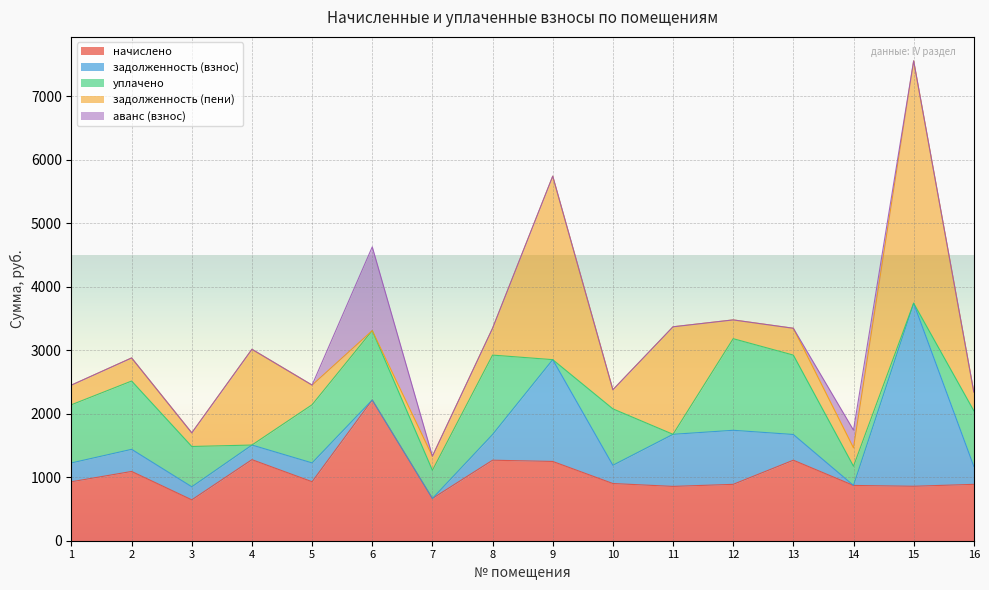

How many data points in уплачено are above 888?

8